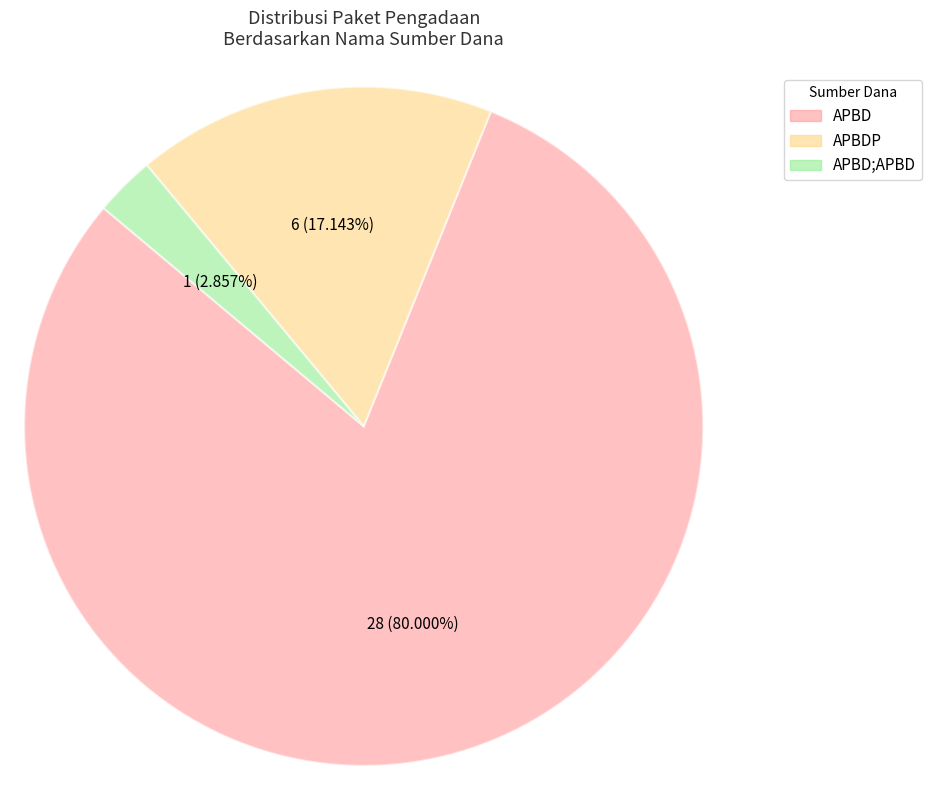

Count the number of slices in the pie.

3